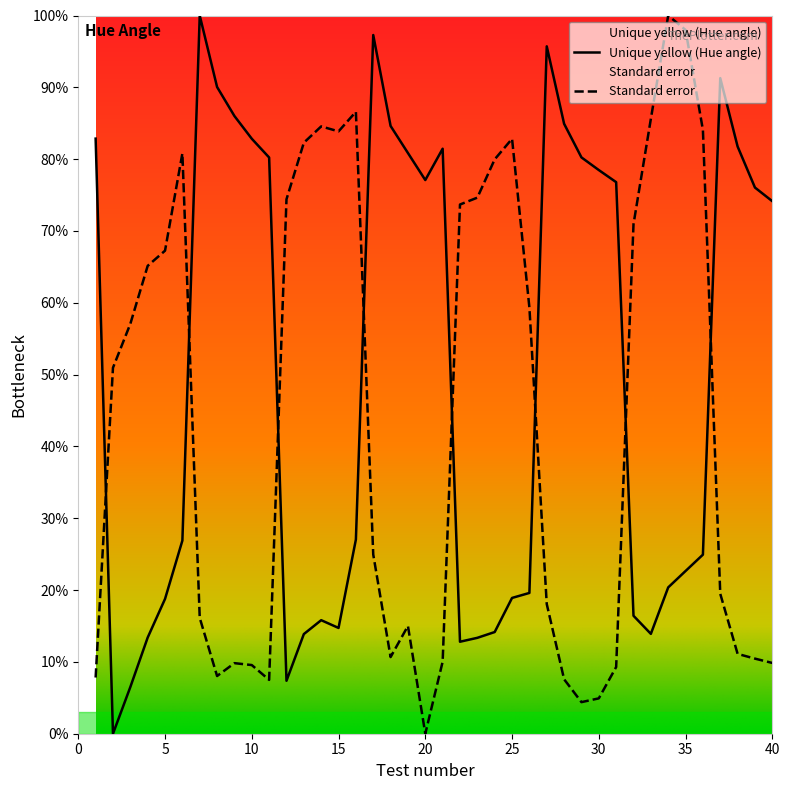

Between which two adjacent categories do Unique yellow (Hue angle) and Standard error first intersect?

1 and 2